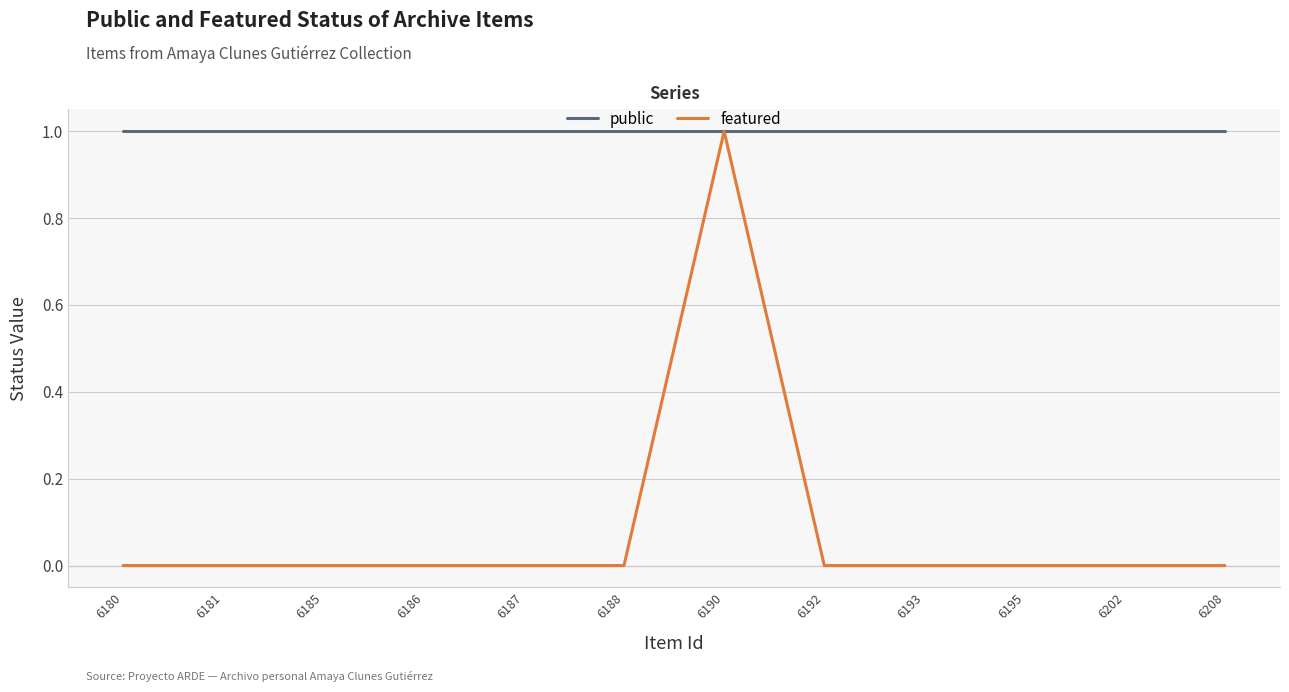

What is the highest value of the public series?

1